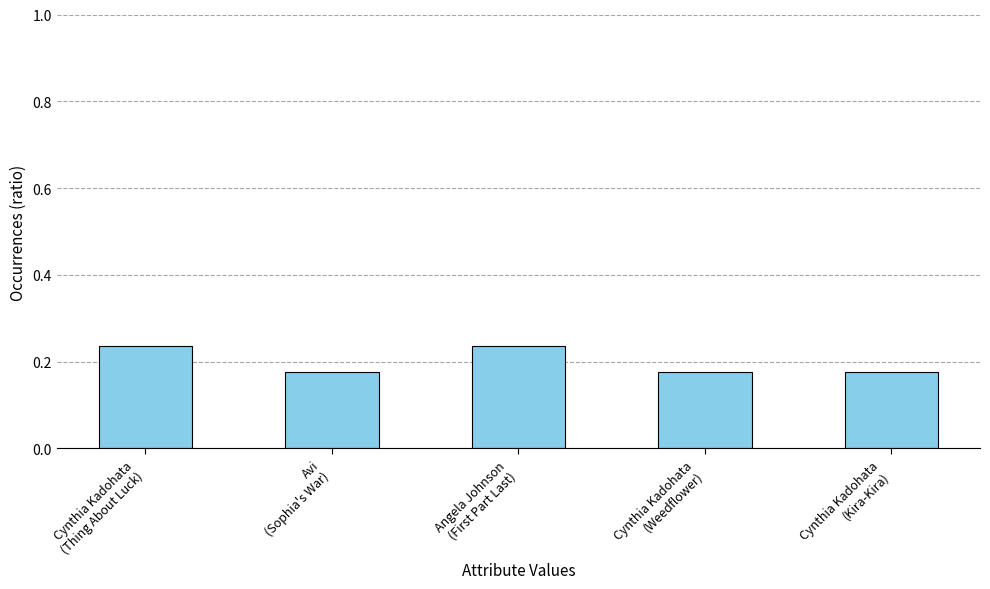

What is the sum of all values?

1.0